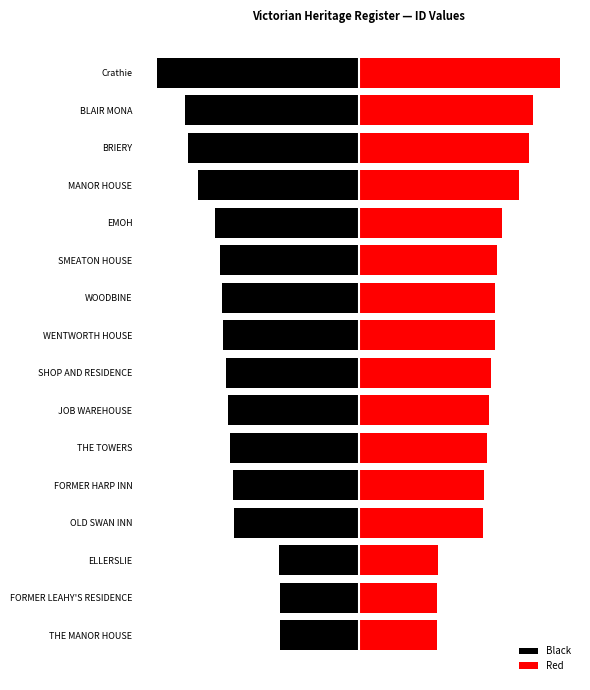

Which has a higher value, WOODBINE or THE TOWERS?

THE TOWERS